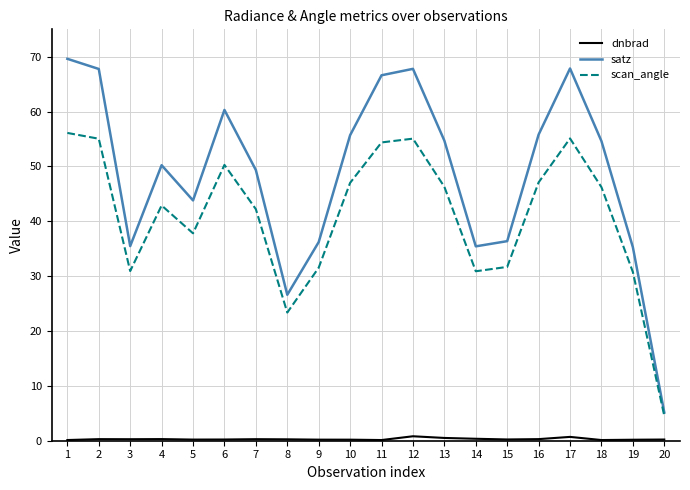

Read the scan_angle value at 7.

42.2